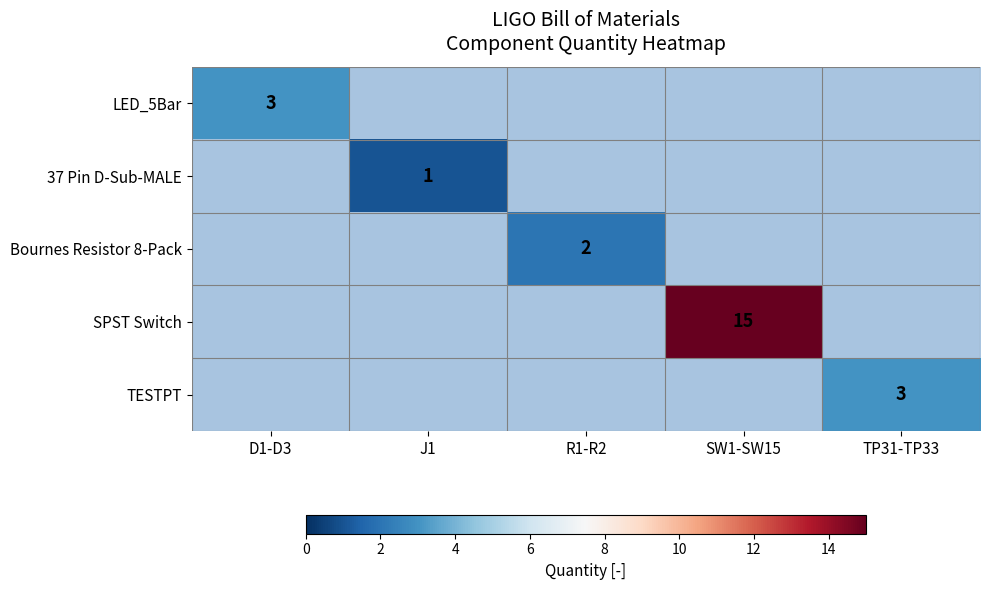

True or false: LED_5Bar has a value of 3 at D1-D3.

True